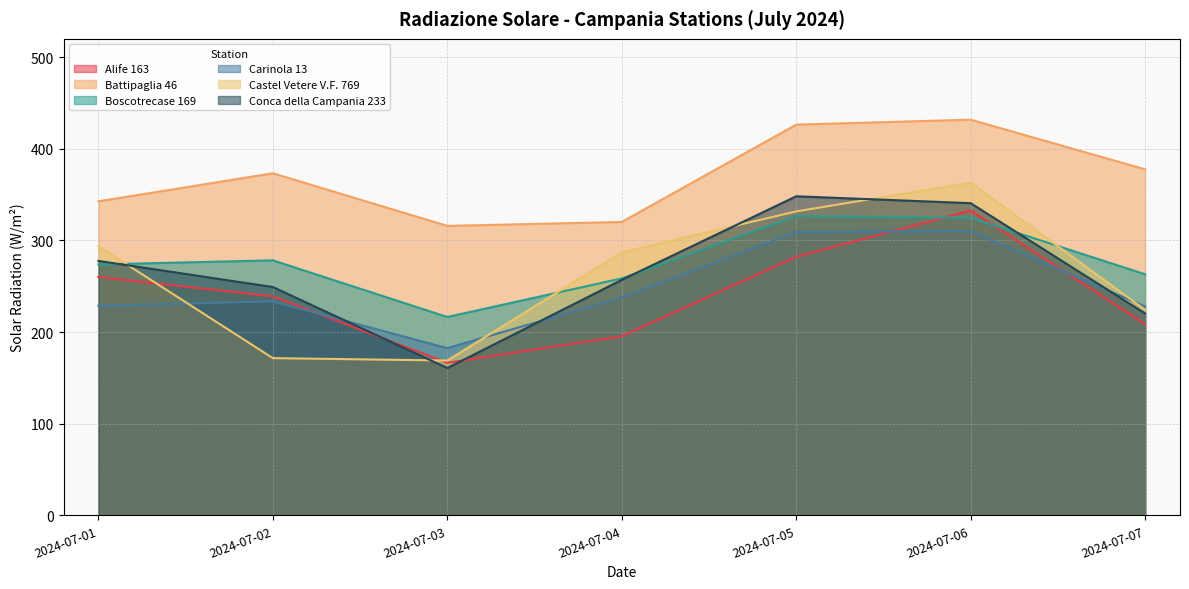

What is the difference between the maximum and minimum values in the Carinola 13 series?

127.8